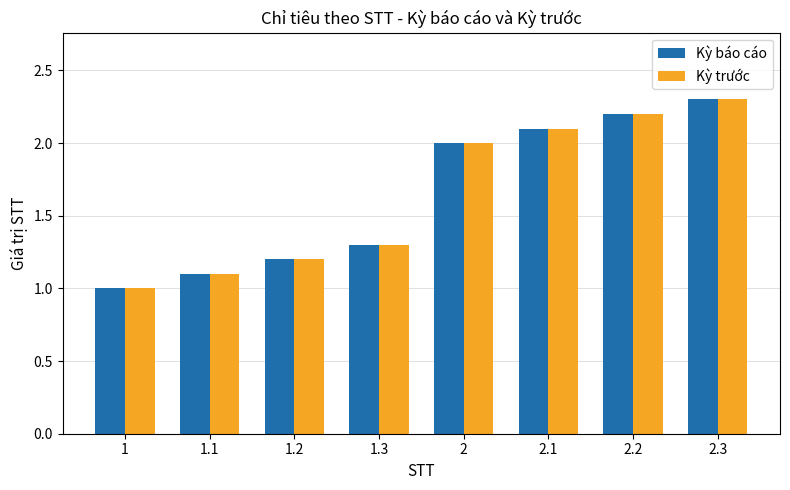

Is the value of Kỳ trước at 1 greater than the value of Kỳ báo cáo at 1.1?

No